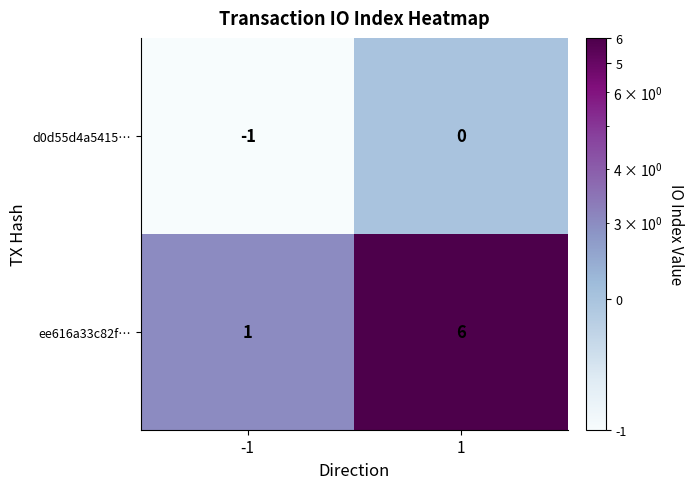

What is the sum of the ee616a33c82f… values at -1 and 1?

7